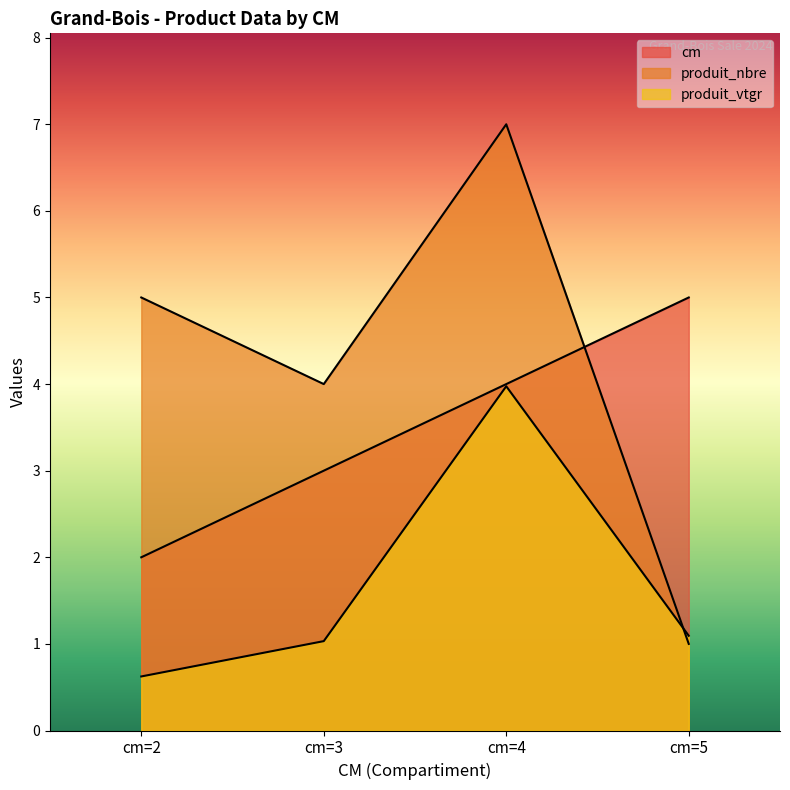

True or false: cm and produit_vtgr intersect in this chart.

False